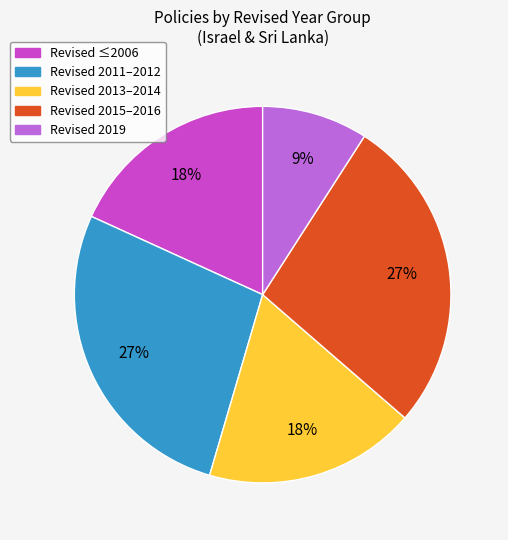

True or false: Revised 2013–2014 accounts for 18% of the total.

True